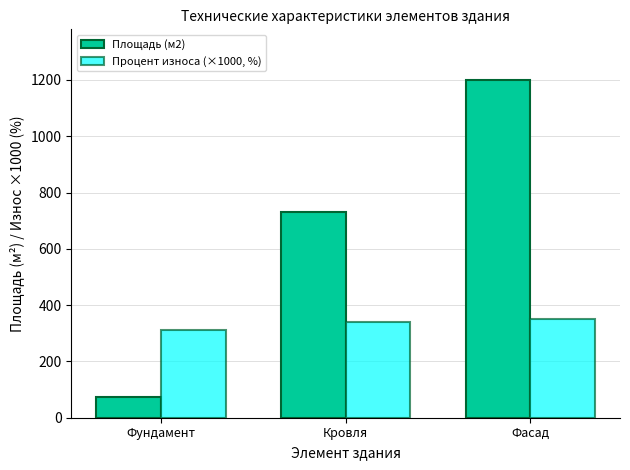

Which category has the lowest value in the Процент износа (×1000, %) series?

Фундамент